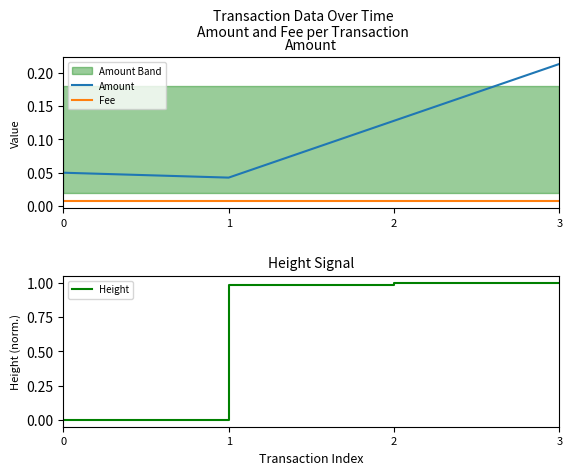

Rank the categories by Fee value from highest to lowest.

0, 1, 2, 3